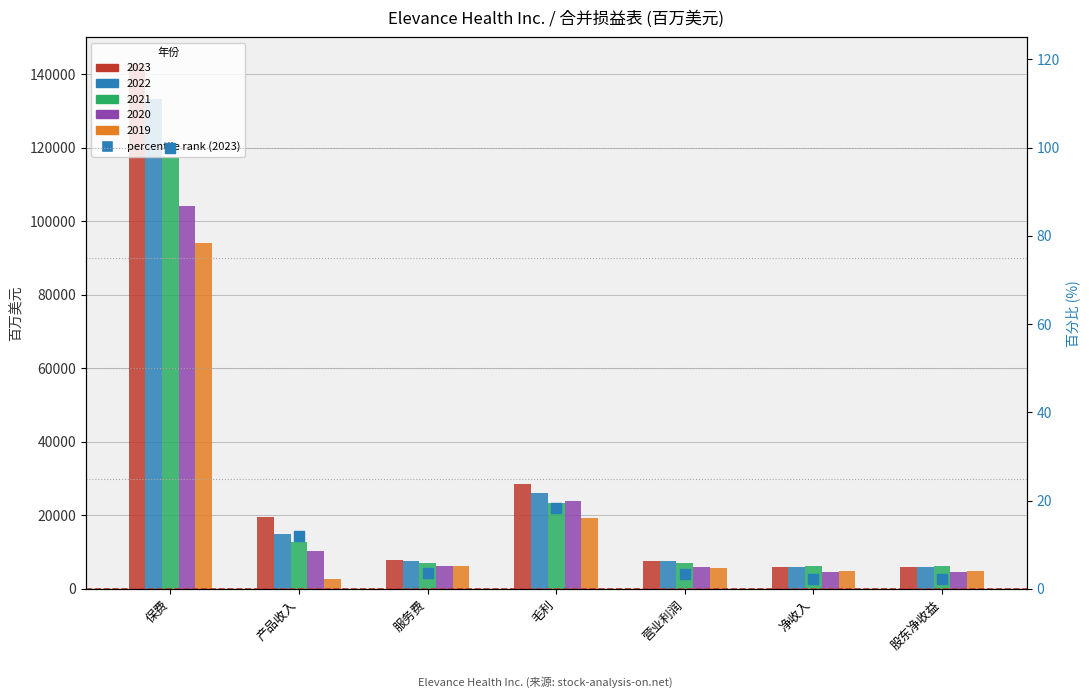

Which has a higher value, 股东净收益 or 保费?

保费